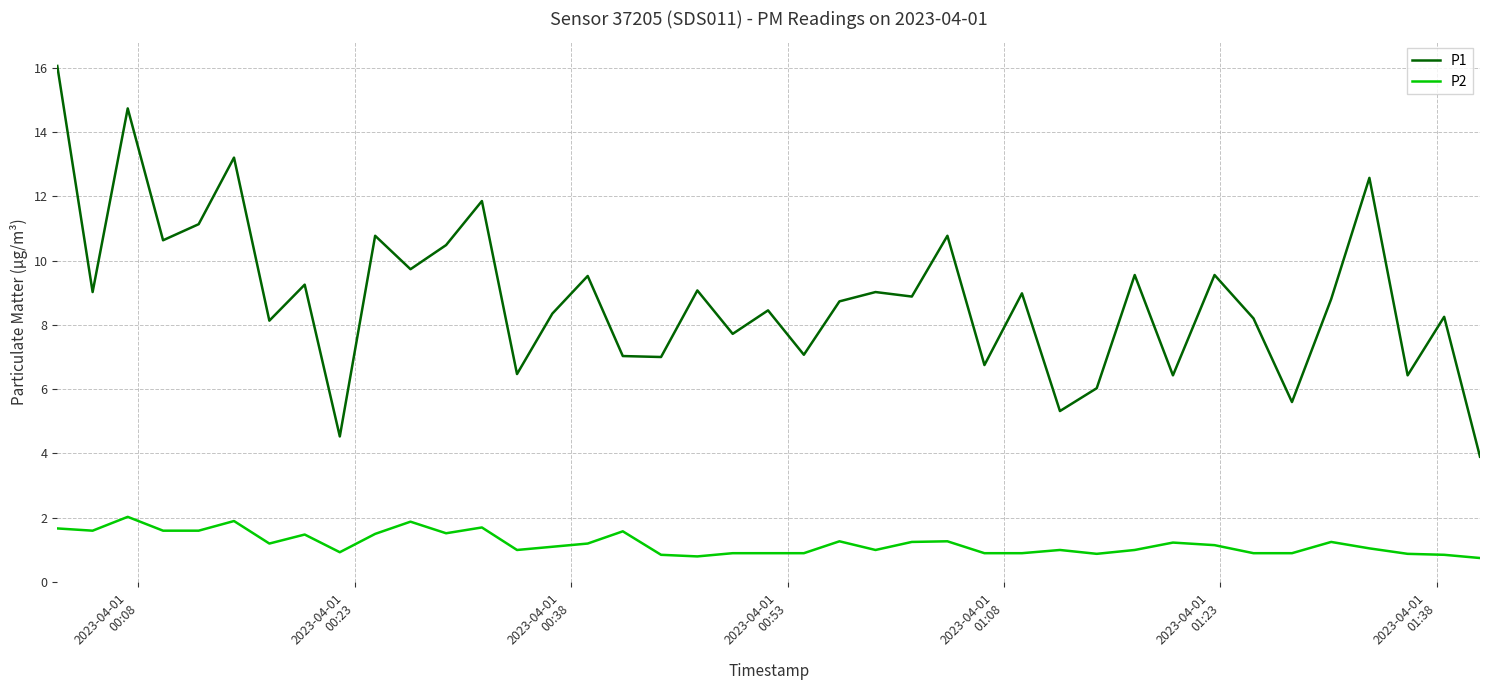

Which series has the largest range (max minus min)?

P1